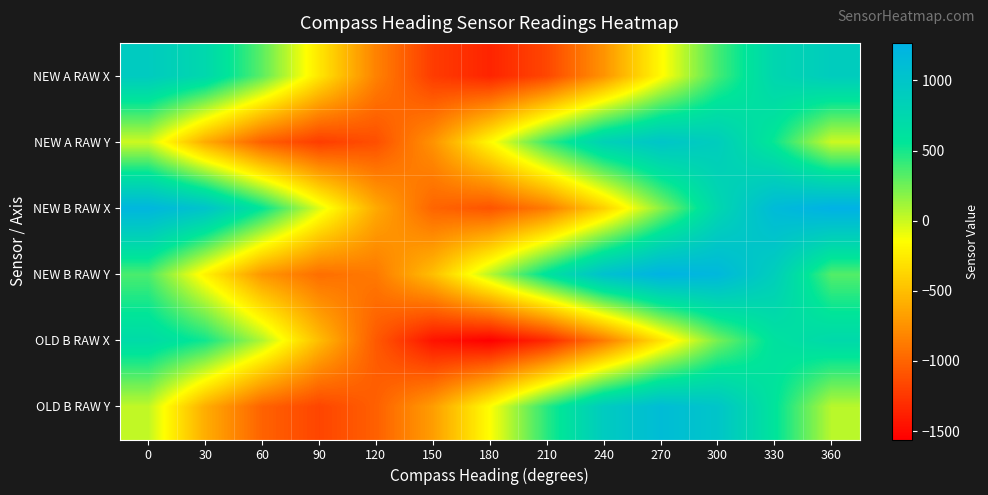

Reading left to right, what are all the values shown in this chart?

NEW A RAW X: 0=917	30=742	60=307	90=-278	120=-836	150=-1225	180=-1357	210=-1167	240=-741	270=-174	300=372	330=766	360=899
NEW A RAW Y: 0=-6	30=-608	60=-1028	90=-1221	120=-1120	150=-745	180=-176	210=401	240=830	270=999	300=890	330=531	360=-3
NEW B RAW X: 0=1204	30=1021	60=558	90=-53	120=-615	150=-998	180=-1091	210=-871	240=-406	270=182	300=754	330=1143	360=1268
NEW B RAW Y: 0=353	30=-215	60=-724	90=-943	120=-885	150=-501	180=52	210=602	240=1051	270=1248	300=1180	330=874	360=331
OLD B RAW X: 0=696	30=514	60=74	90=-512	120=-1061	150=-1452	180=-1560	210=-1339	240=-878	270=-313	300=232	330=613	360=724
OLD B RAW Y: 0=25	30=-597	60=-1010	90=-1175	120=-1025	150=-685	180=-148	210=448	240=915	270=1119	300=1001	330=580	360=51